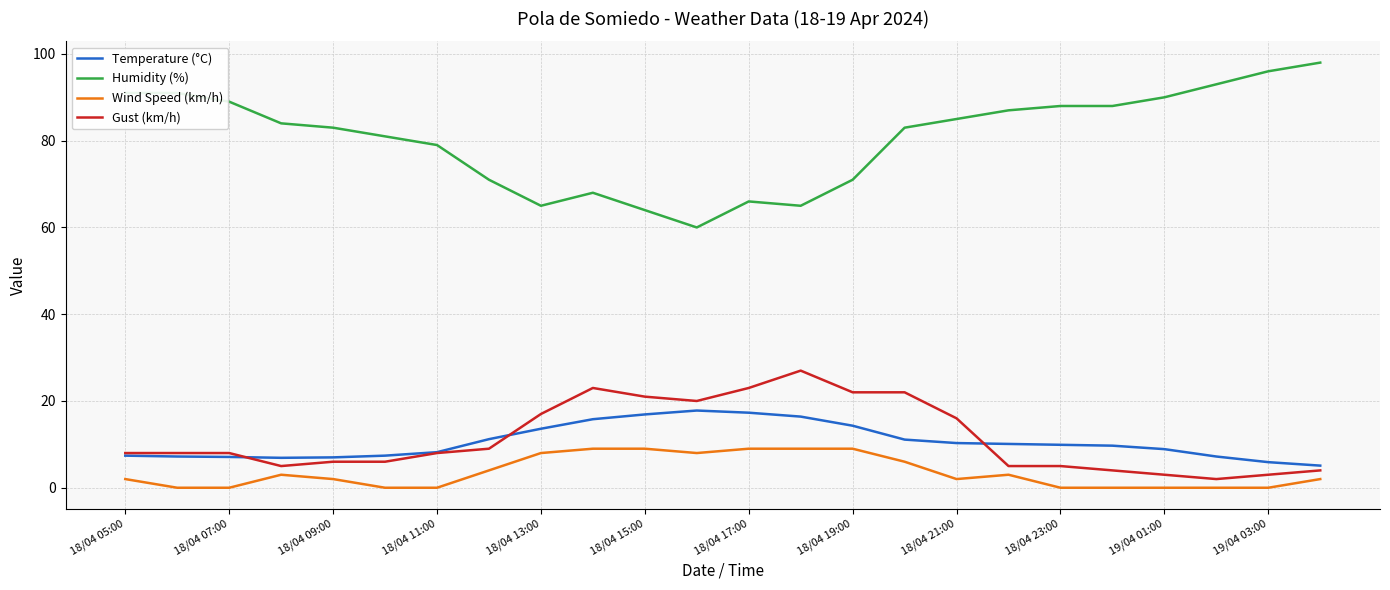

Which series has the widest spread of values?

Humidity (%)